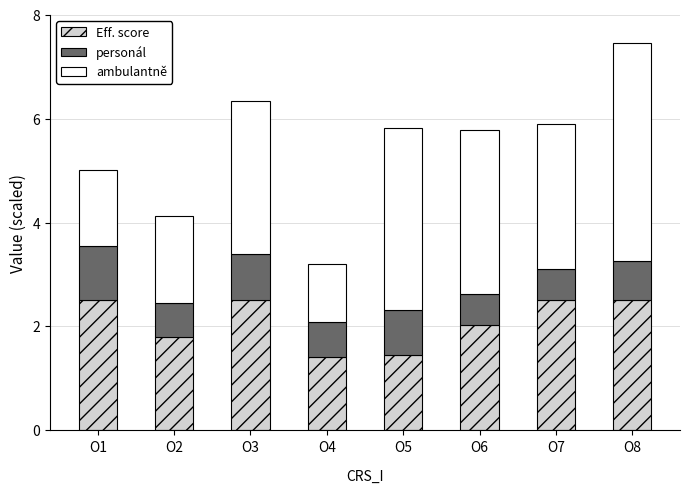

What is the difference between the Eff. score values at O1 and O5?

1.1